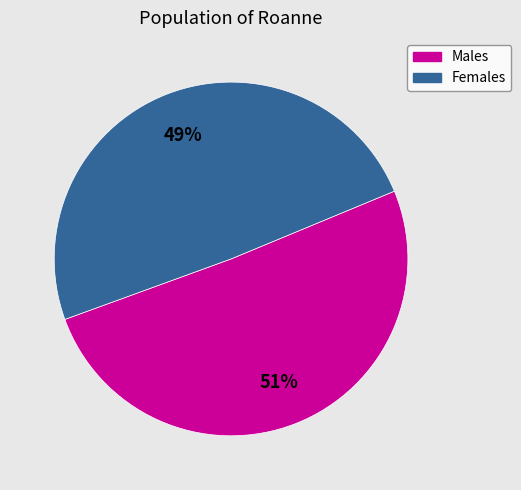

Is there any slice that represents more than half of the pie?

Yes